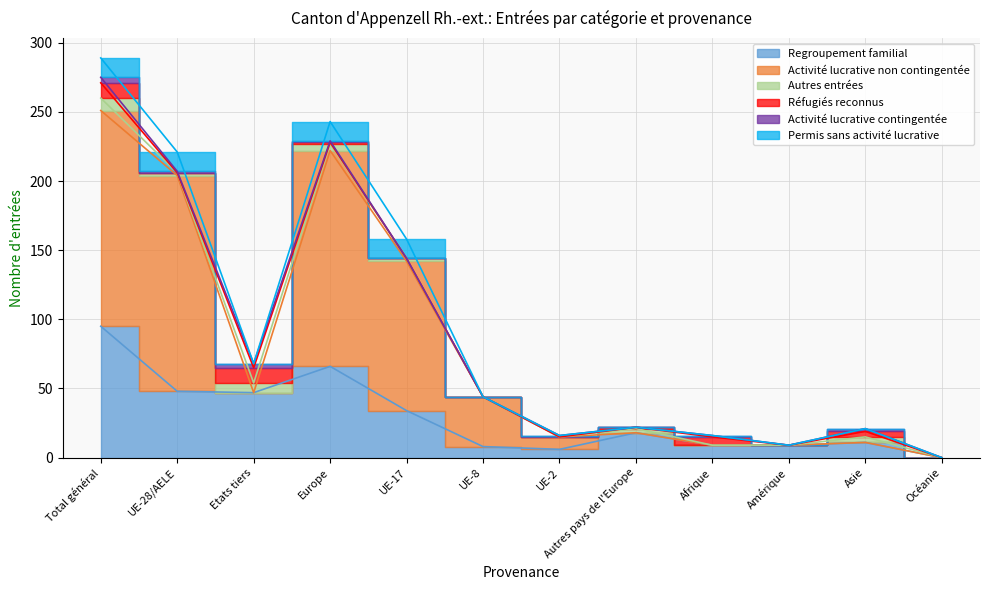

Is it true that Réfugiés reconnus equals 1 at Europe?

False